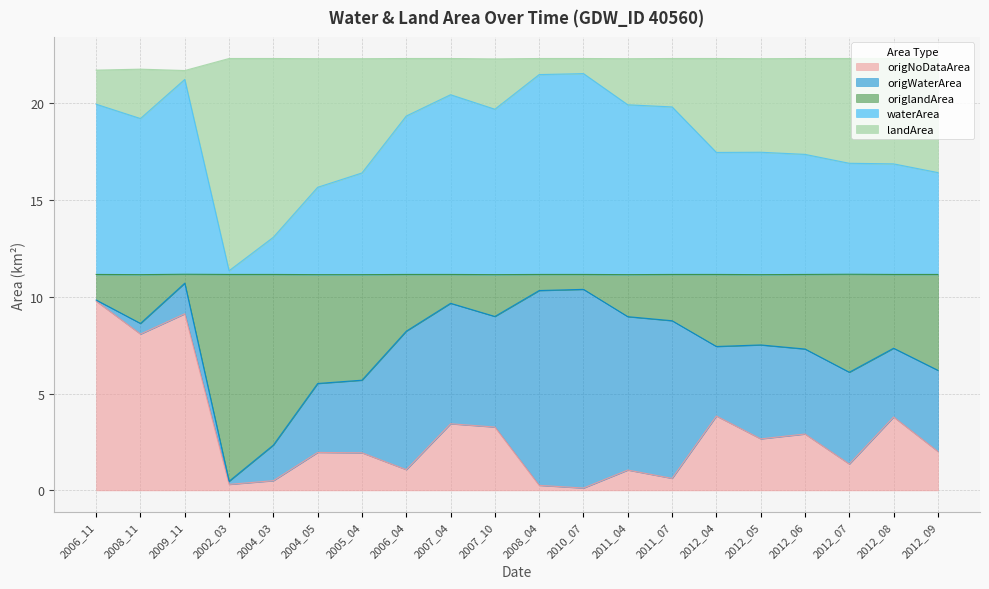

Does the chart display data point markers on the line(s)?

No